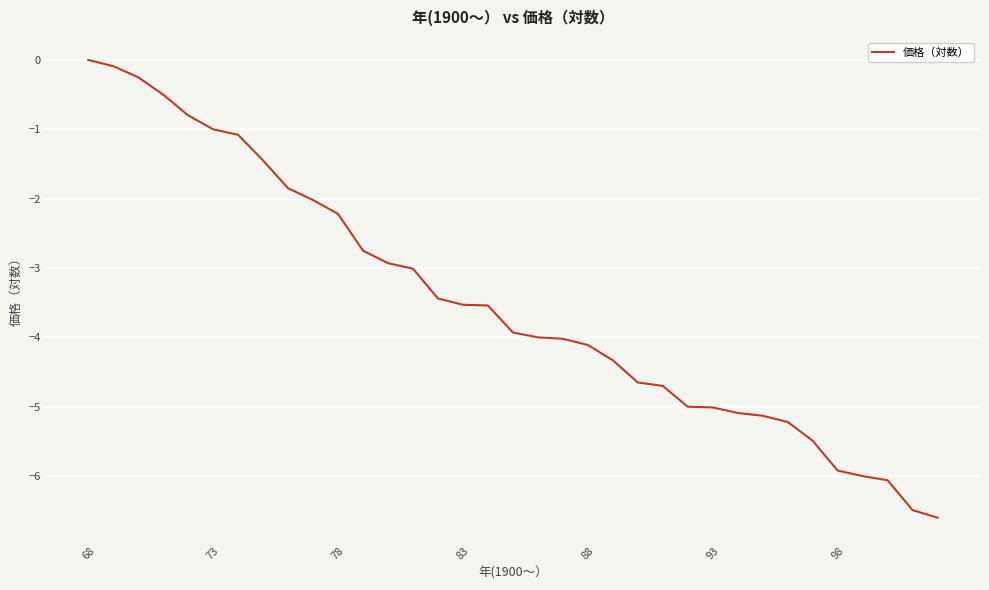

What is the difference between the maximum and minimum values?

6.6